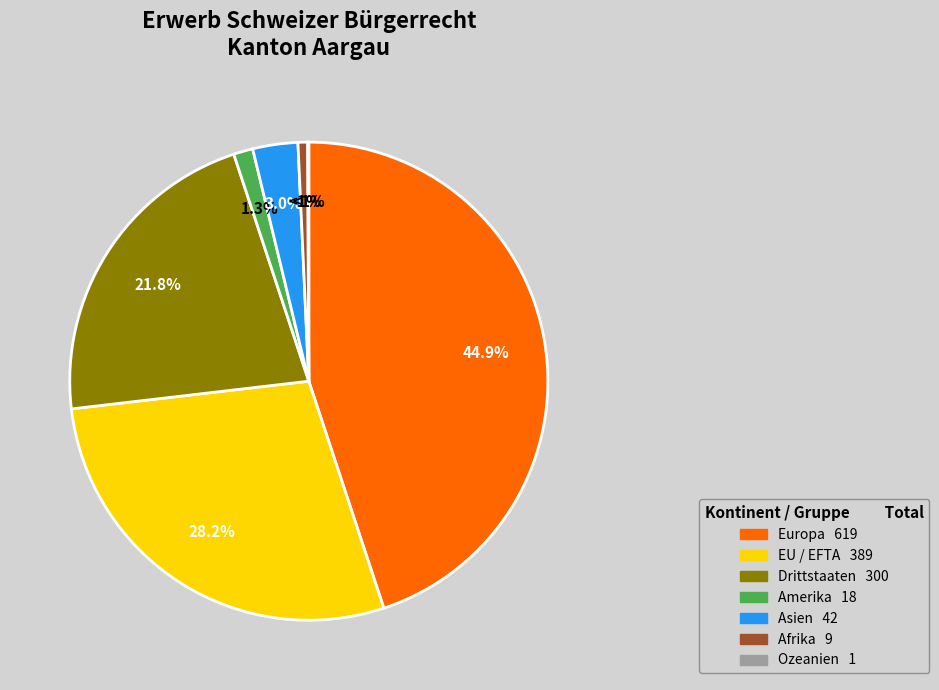

How many segments does this pie chart have?

7